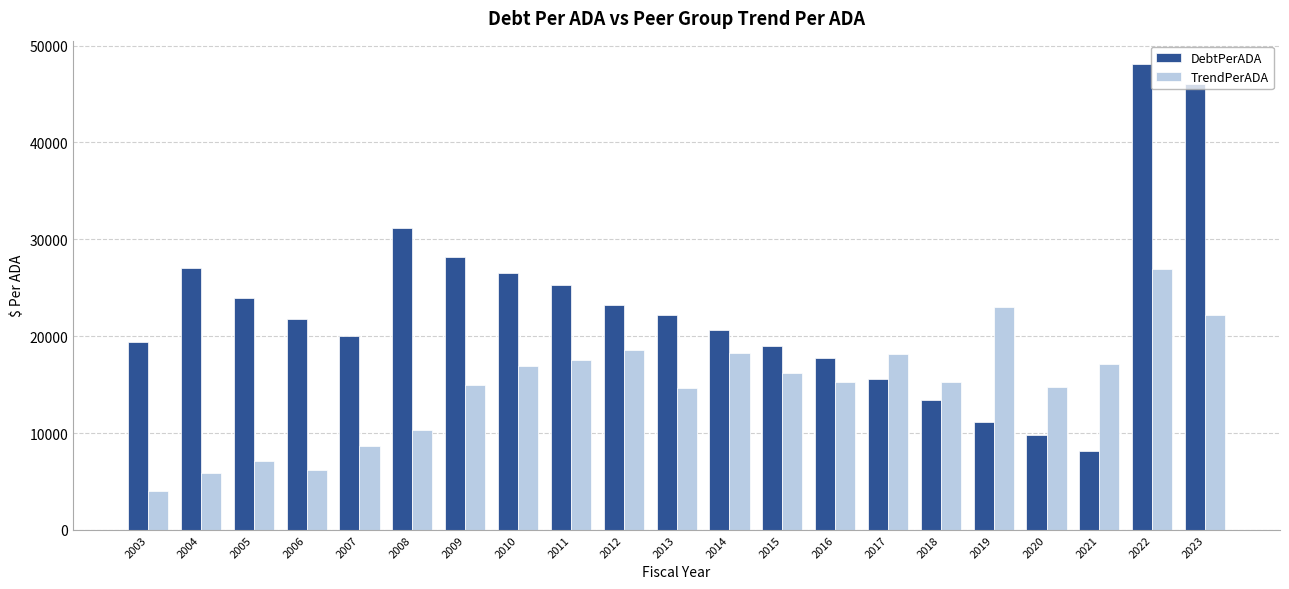

What is the approximate value of TrendPerADA at 2008?

10346.4